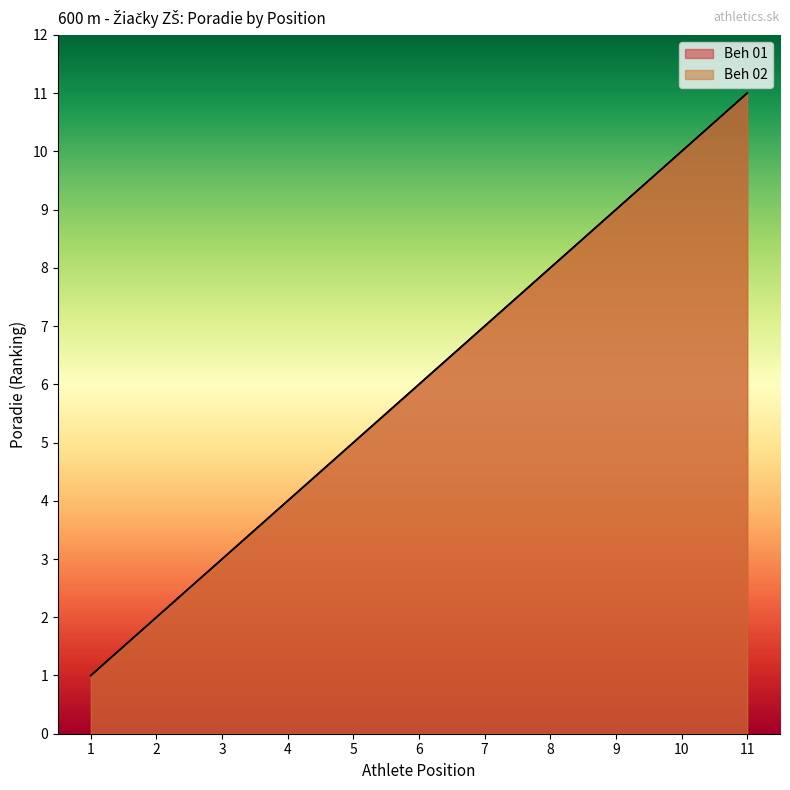

Reading left to right, what are all the values shown in this chart?

Beh 01: 1=1	2=2	3=3	4=4	5=5	6=6	7=7	8=8	9=9	10=10	11=11
Beh 02: 1=1	2=2	3=3	4=4	5=5	6=6	7=7	8=8	9=9	10=10	11=11